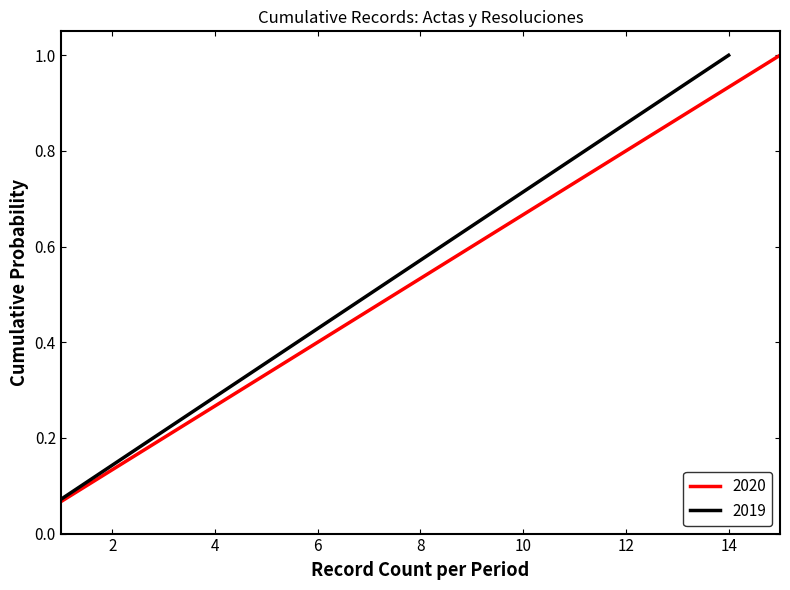

What is the minimum value shown in the chart?

0.1